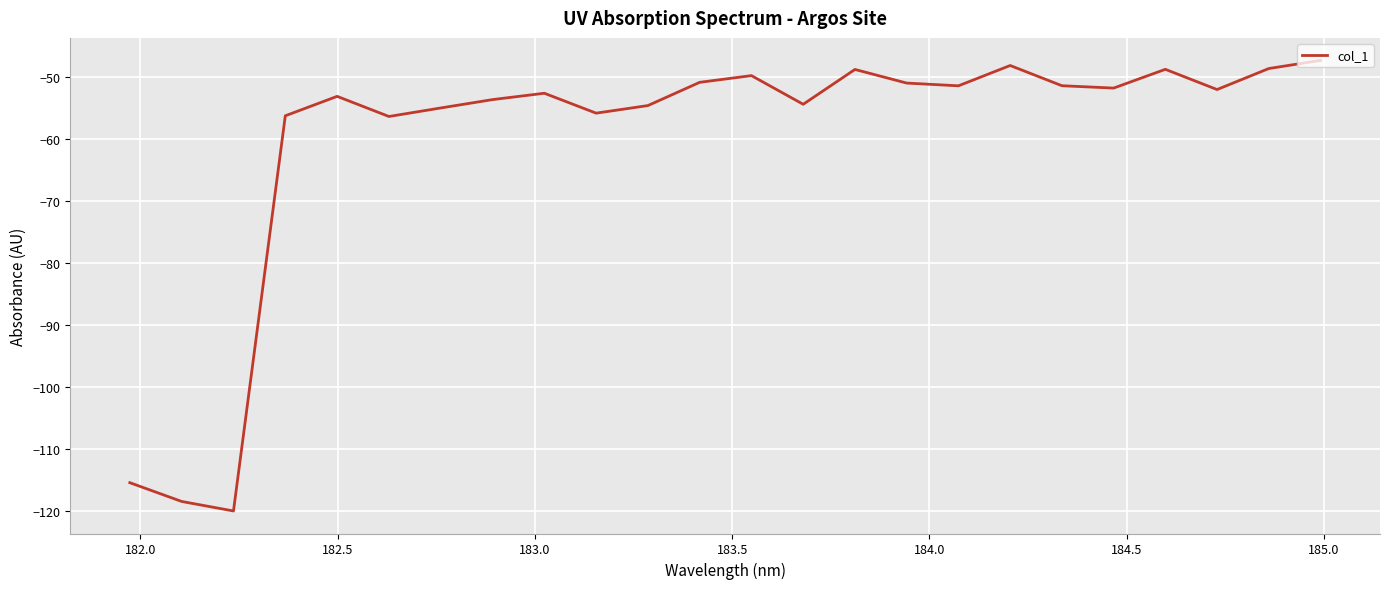

What is the greatest value displayed?

-47.3